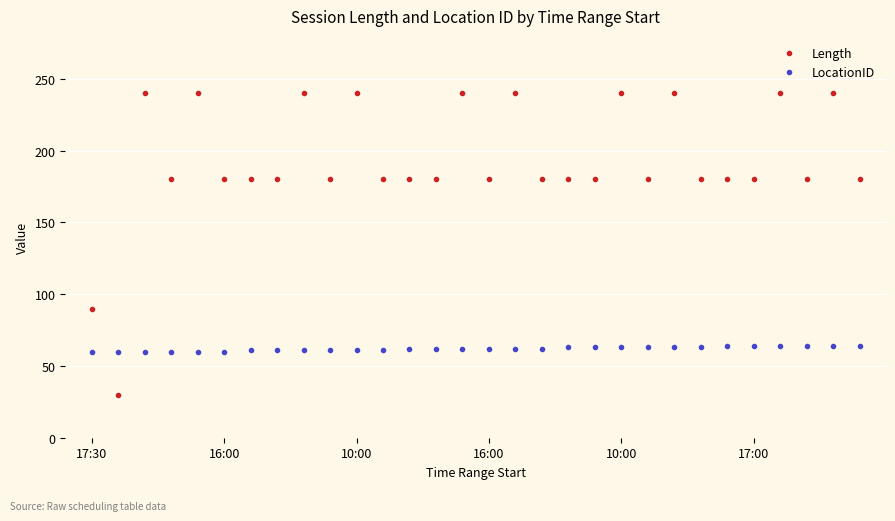

Which series has the largest range (max minus min)?

Length